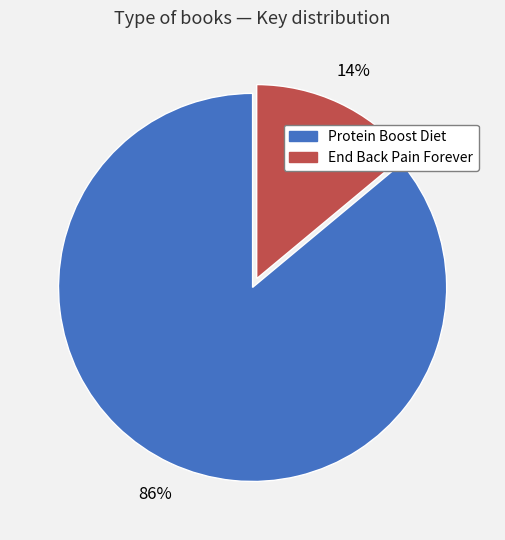

Rank the categories by value from highest to lowest.

Protein Boost Diet, End Back Pain Forever